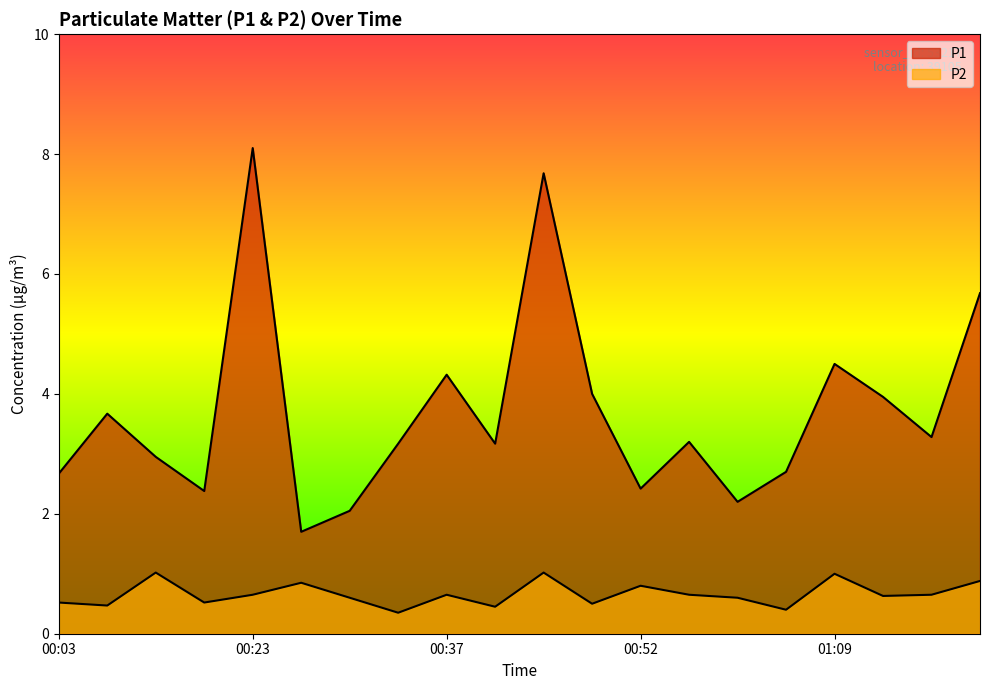

Which series has the largest total across all categories?

P1